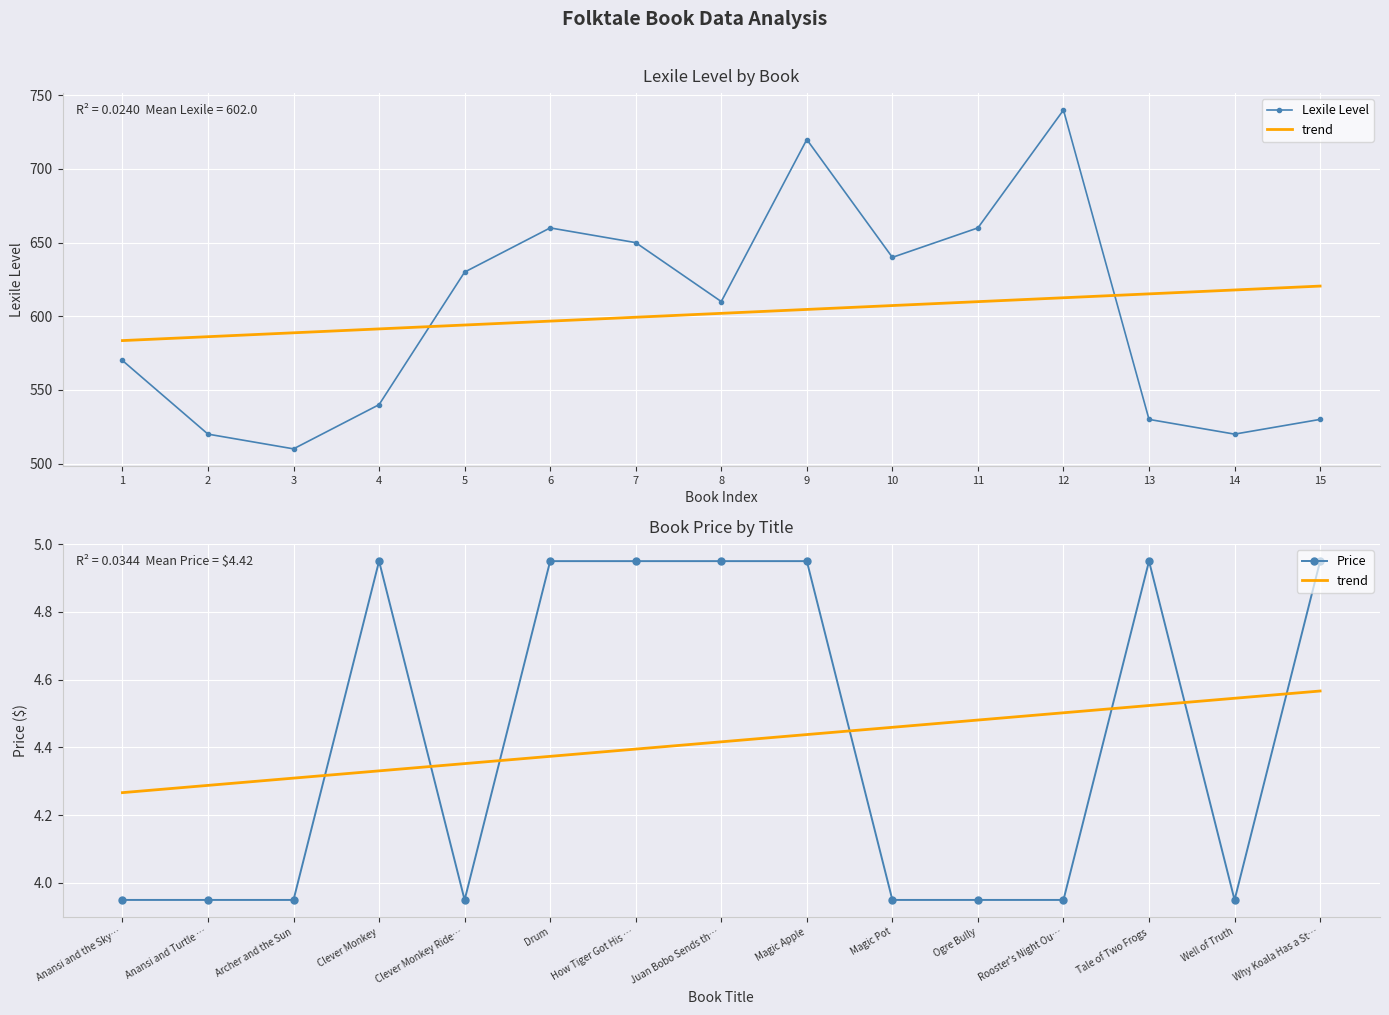

What is the value of the Lexile Level point at the 15th from the left?

530.0